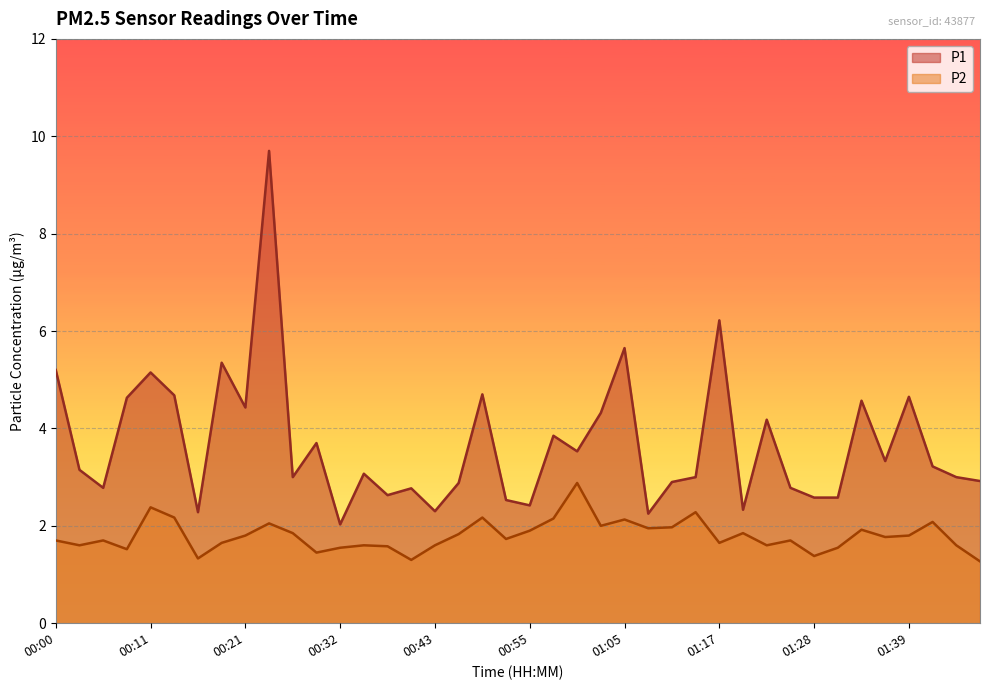

At which category does P2 reach its first local peak?

00:06